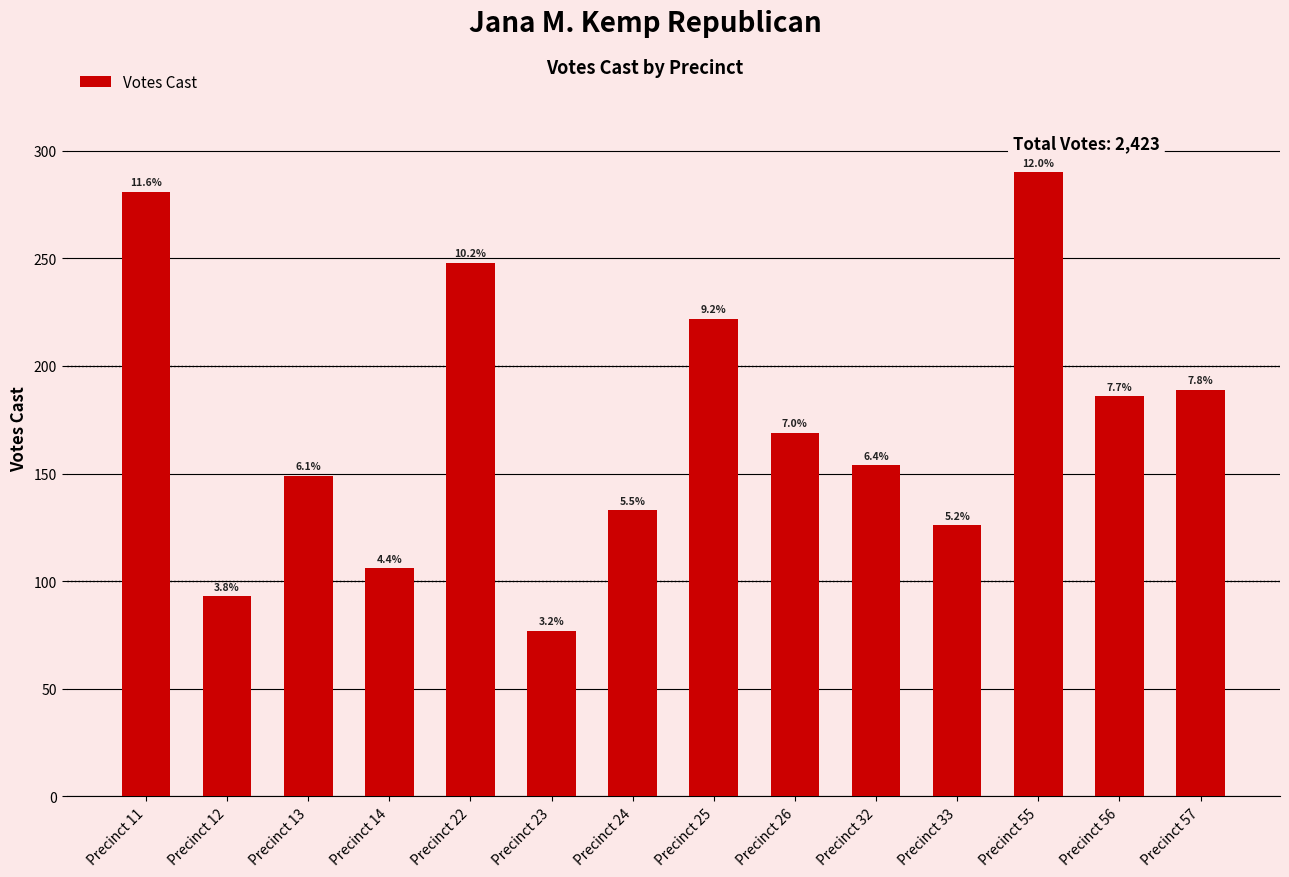

How many bars are there in total?

14